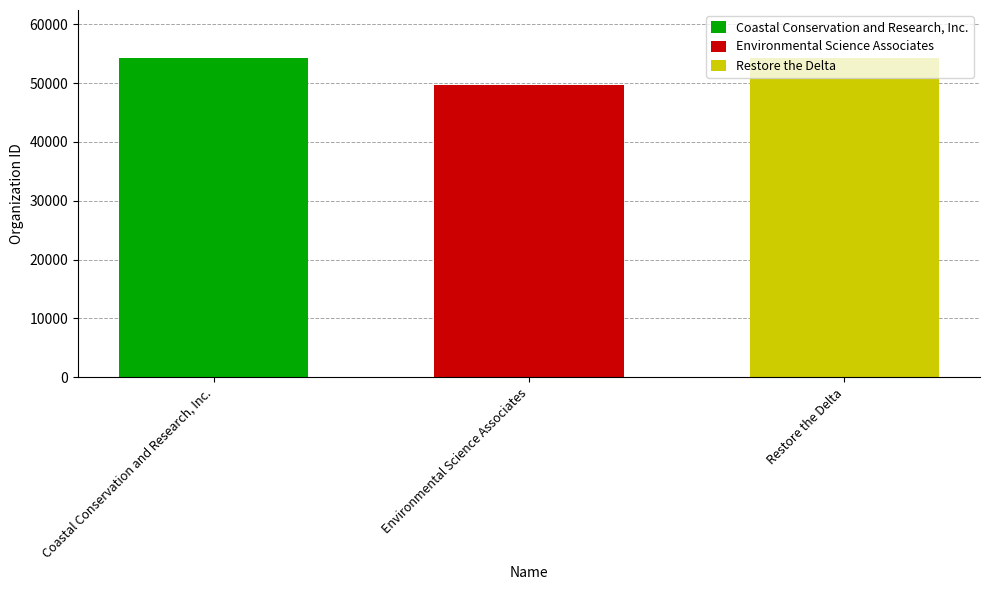

The value of Restore the Delta at Environmental Science Associates is 54286. True or false?

True